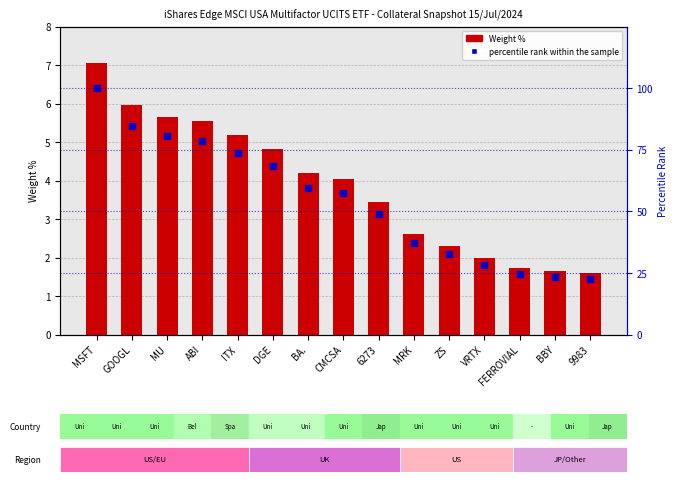

Which series reaches the minimum Y coordinate?

Weight %